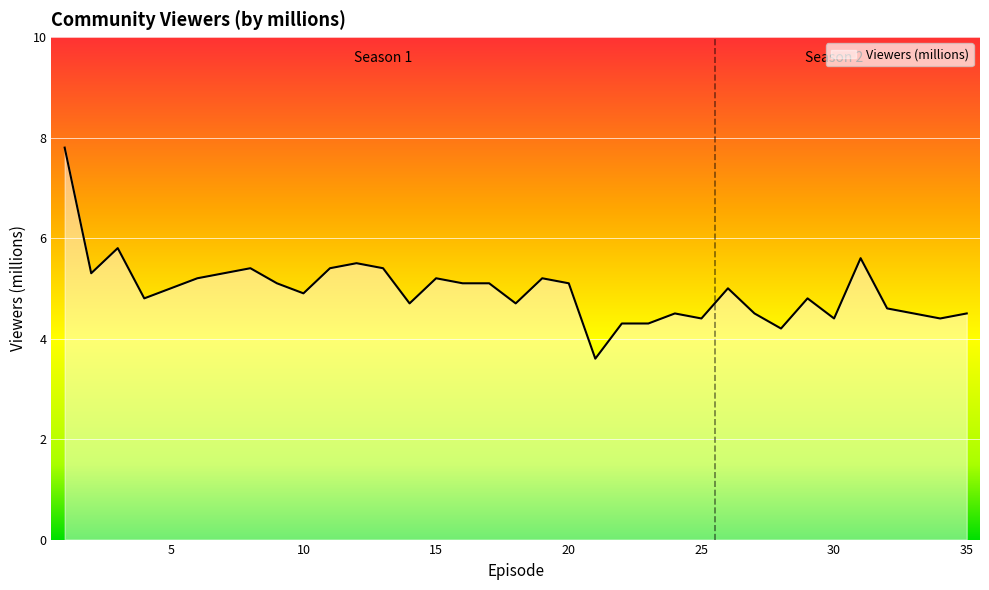

What is the difference between the maximum and minimum values?

4.2